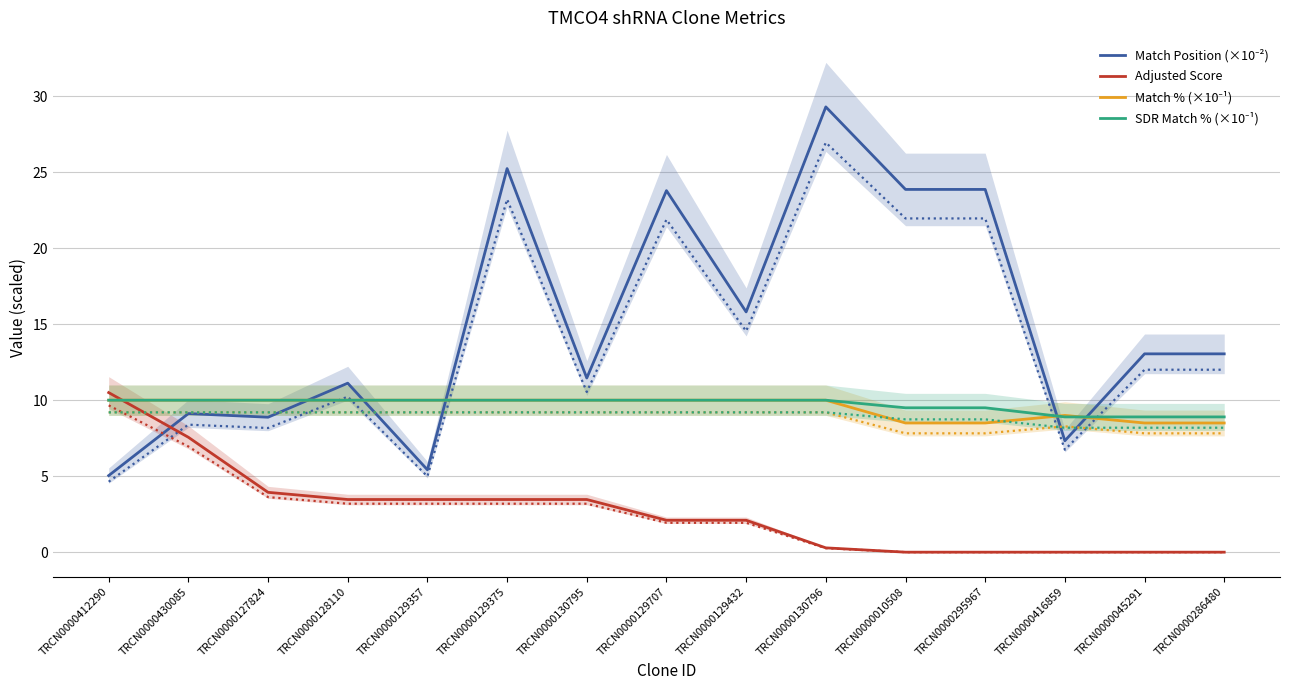

What is the label of the 15th point from the left?

TRCN0000286480